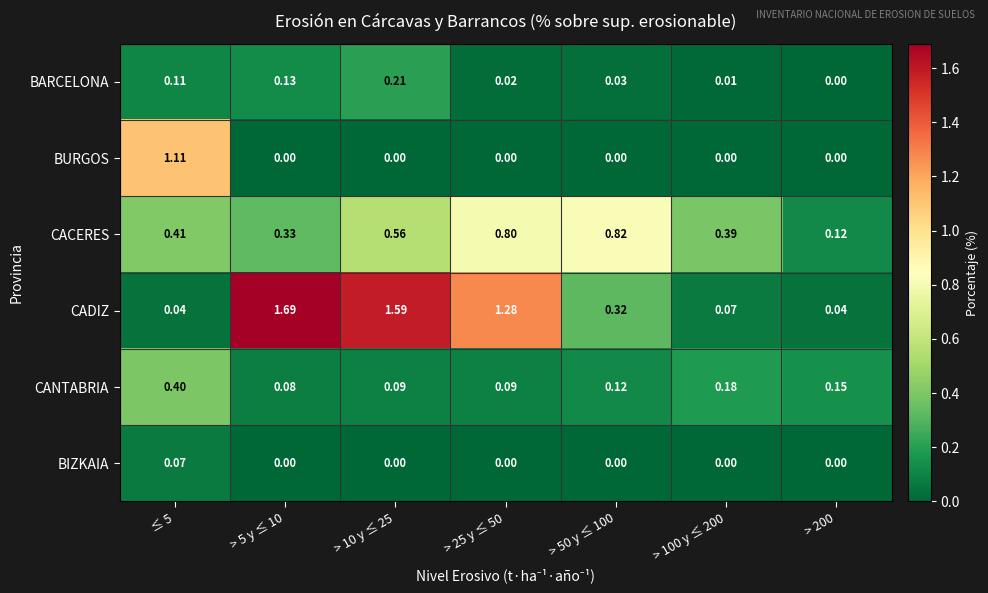

Which series has the largest total across all categories?

CADIZ